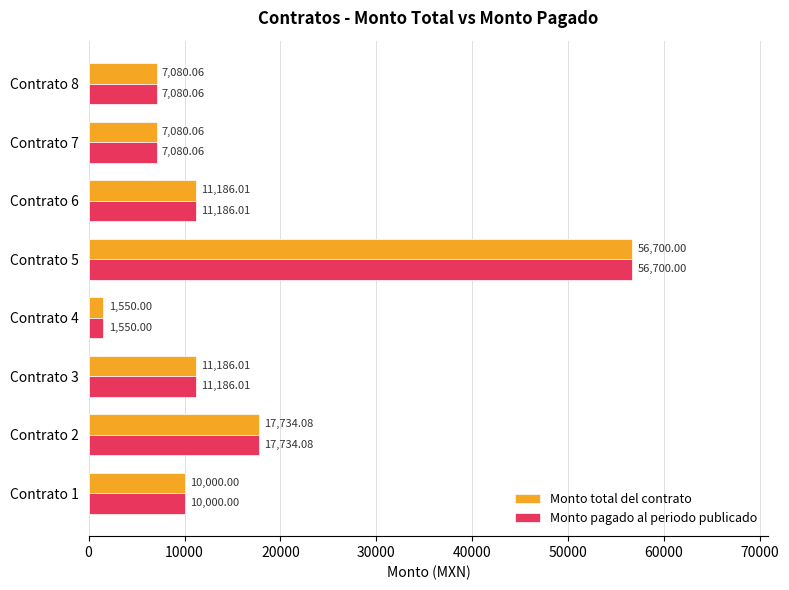

What are all the series names shown in the legend?

Monto total del contrato, Monto pagado al periodo publicado